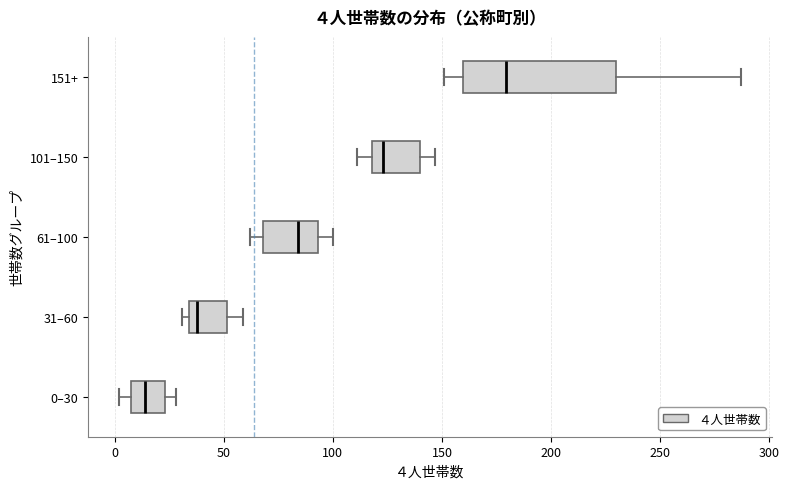

Which box's median line is the furthest to the left?

0–30